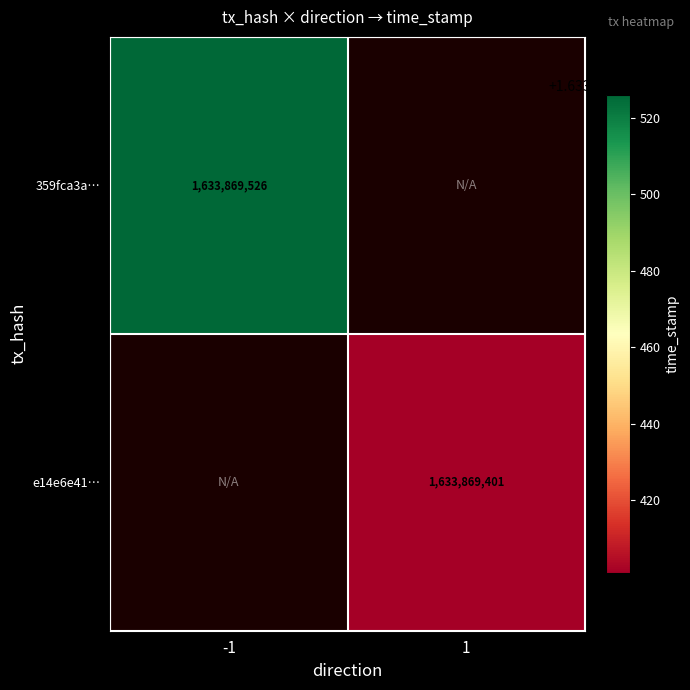

Rank the series by their maximum value, from lowest to highest.

e14e6e41aa3cabb8c71f14fbd5fe09237d825f2, 359fca3acf93af14cced66cb1a220180b812865